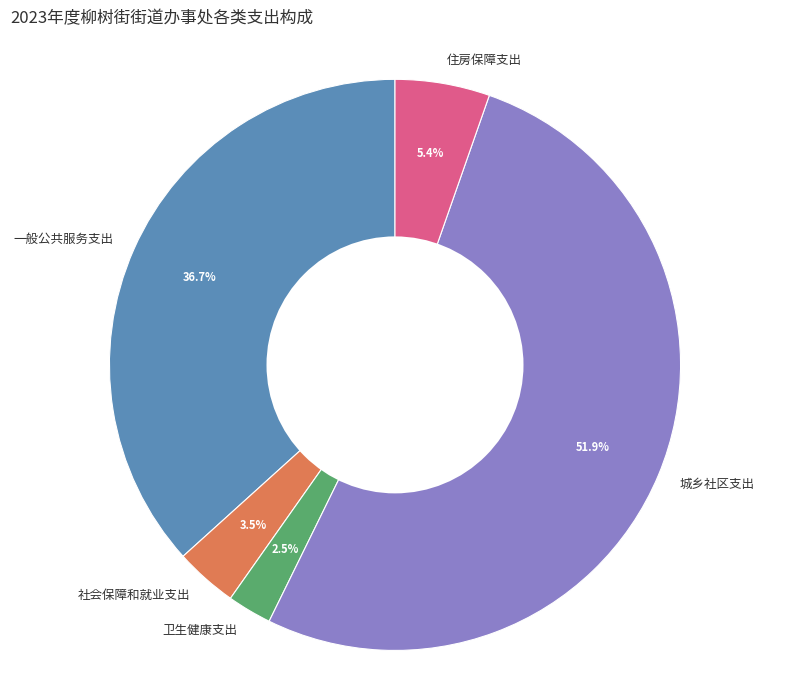

What is the largest slice in the pie chart?

城乡社区支出